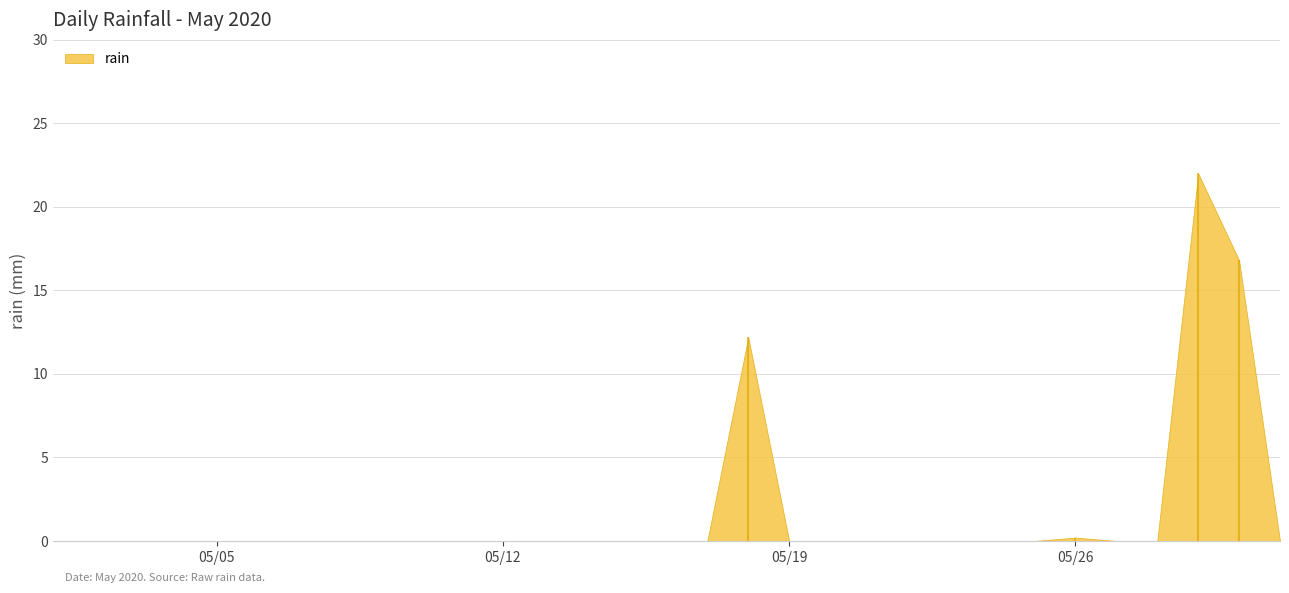

Read the value at 2020-05-26.

0.2